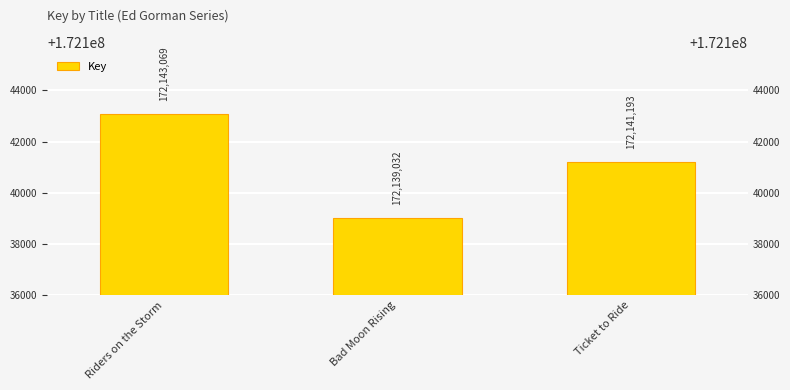

Rank the categories by value from lowest to highest.

Bad Moon Rising, Ticket to Ride, Riders on the Storm